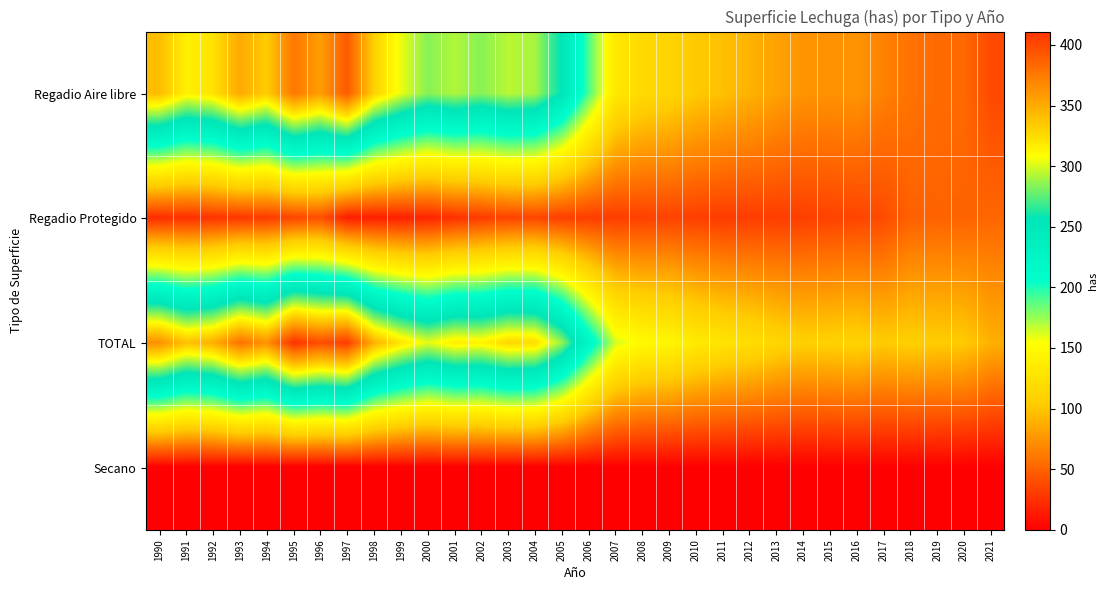

What is the spread (max minus min) of values at 2009?

146